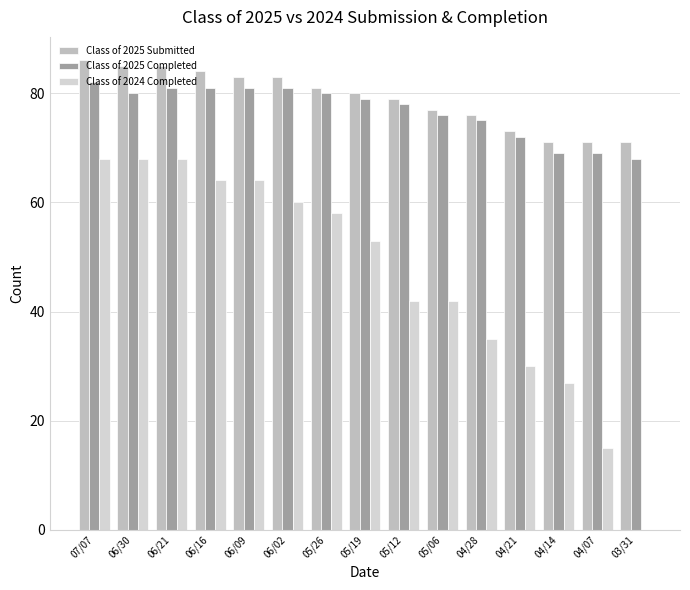

What are all the series names shown in the legend?

Class of 2025 Submitted, Class of 2025 Completed, Class of 2024 Completed